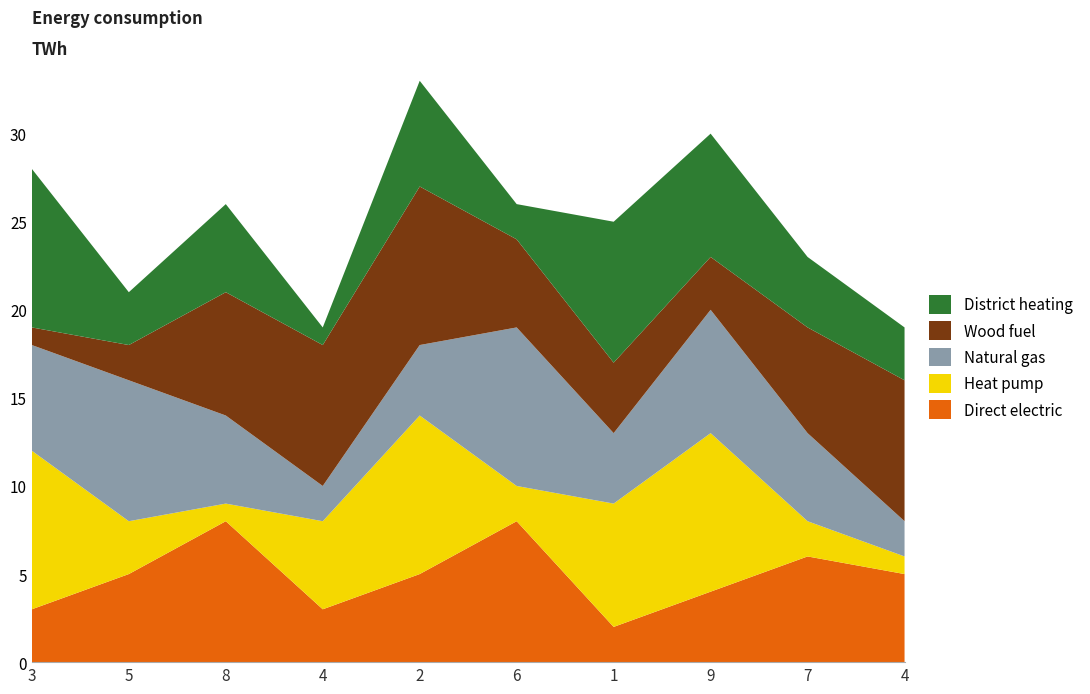

Reading left to right, list all the values displayed in this chart.

Direct electric: 3	5	8	3	5	8	2	4	6	5
Heat pump: 9	3	1	5	9	2	7	9	2	1
Natural gas: 6	8	5	2	4	9	4	7	5	2
Wood fuel: 1	2	7	8	9	5	4	3	6	8
District heating: 9	3	5	1	6	2	8	7	4	3